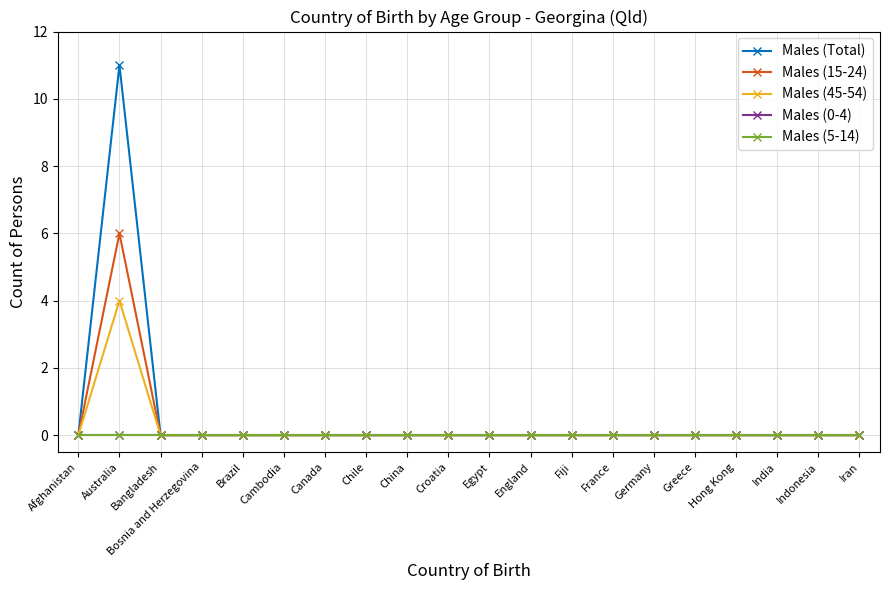

Is this an area chart (filled region under the line)?

No